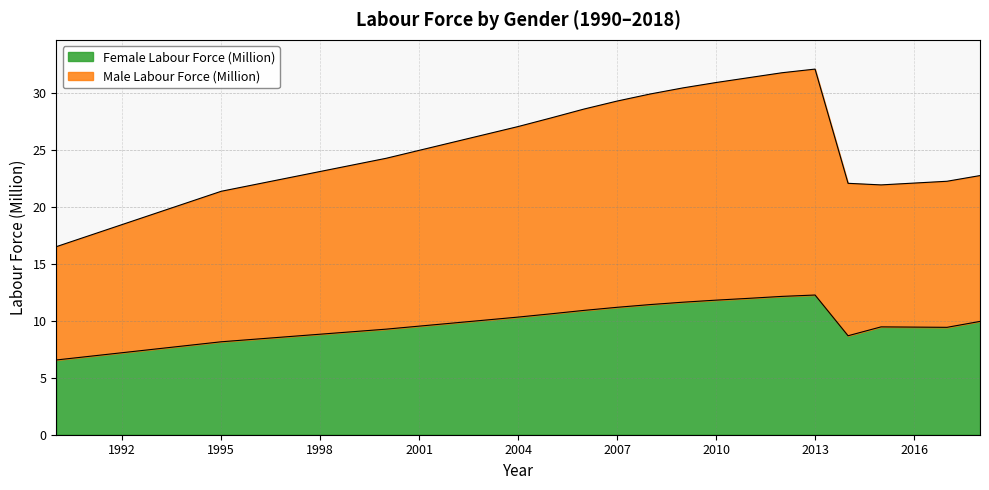

At which category does Male Labour Force (Million) reach its first local valley?

2015